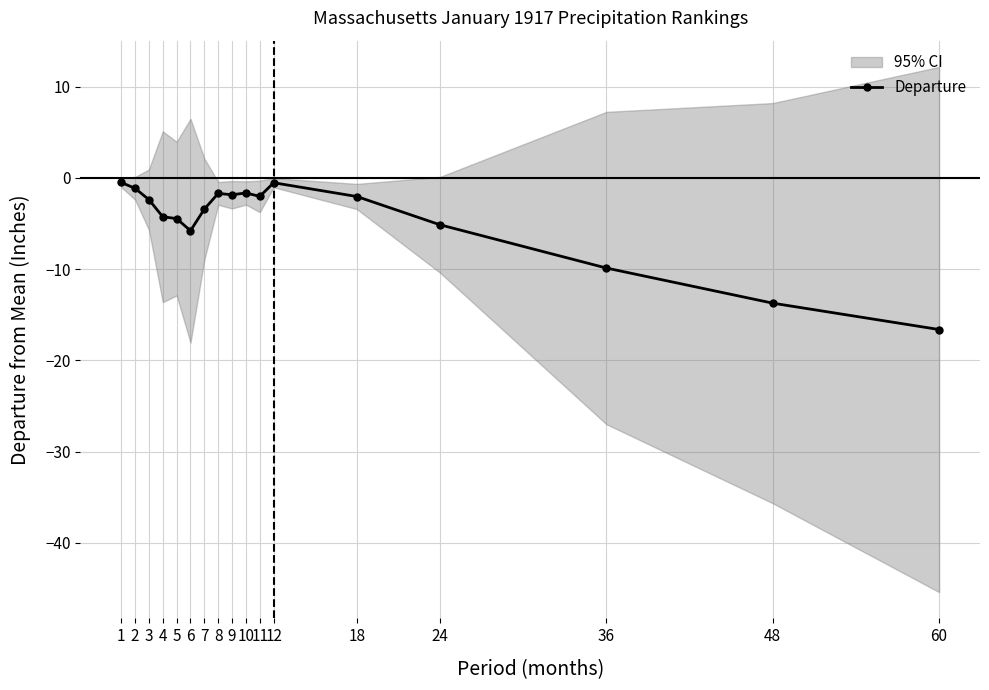

List the labels in order of value, smallest first.

60, 48, 36, 6, 24, 5, 4, 7, 3, 18, 11, 9, 8, 10, 2, 12, 1